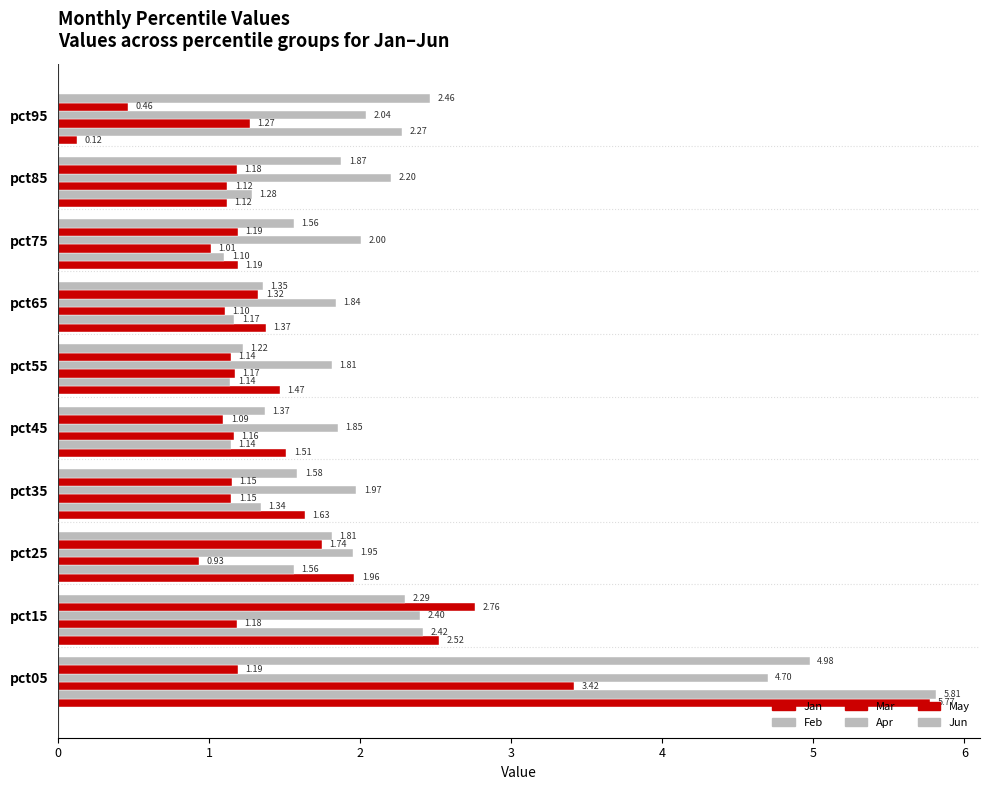

What is the maximum value for Jan?

5.8